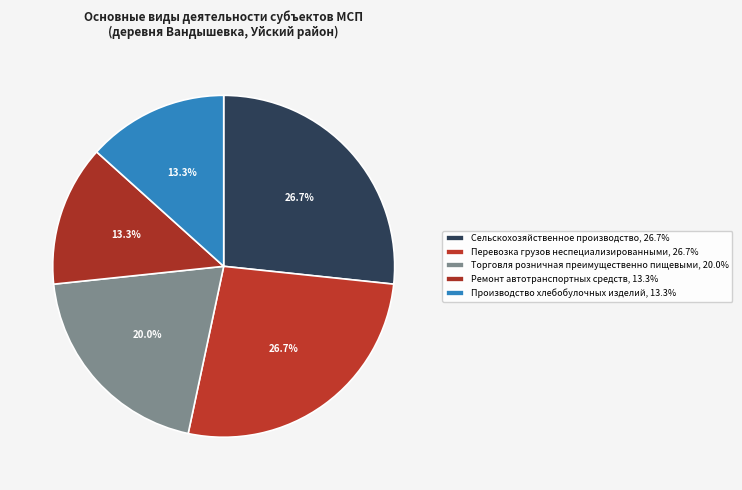

To the nearest percent, what is the combined percentage of Производство хлебобулочных изделий and Ремонт автотранспортных средств?

27%